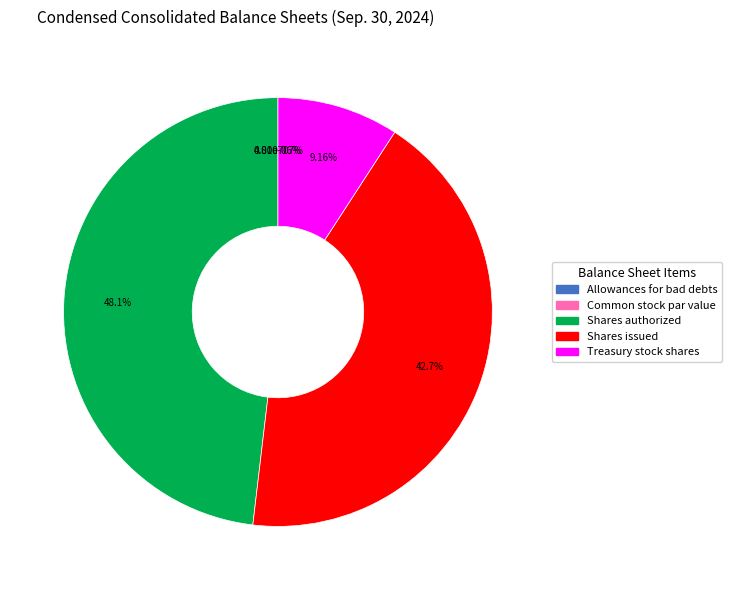

What is the smallest slice in the pie chart?

Common stock par value